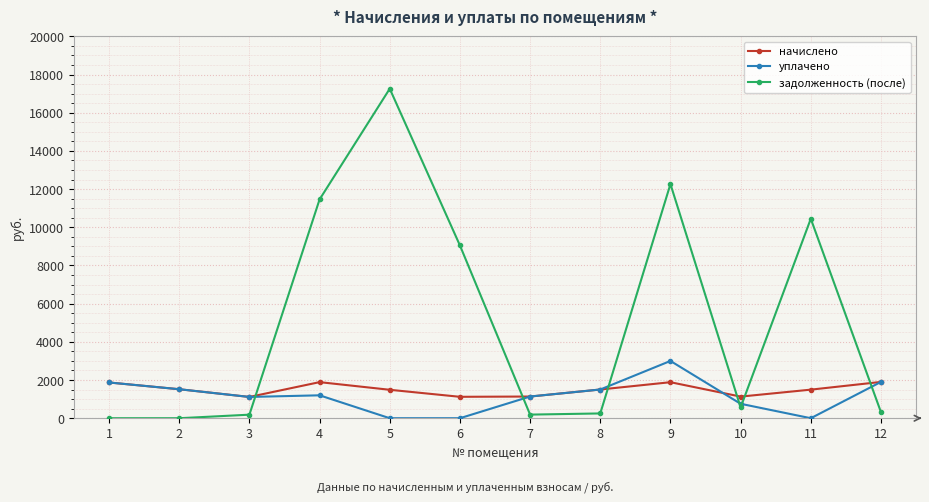

What is the lowest value of the начислено series?

1114.4